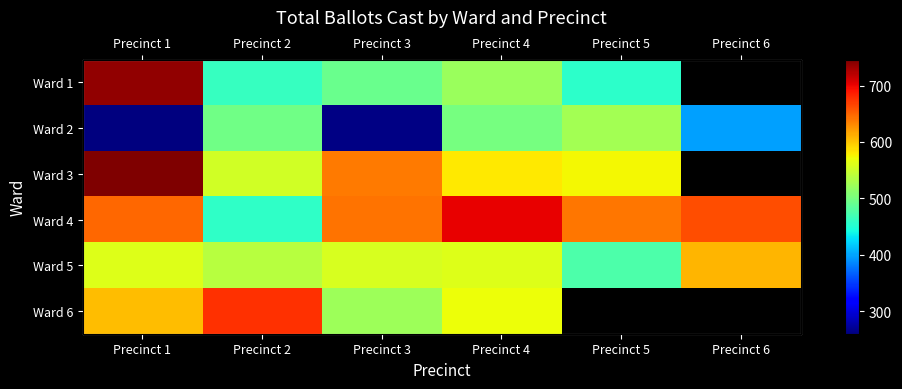

Rank the series by their maximum value, from highest to lowest.

Ward 3, Ward 1, Ward 4, Ward 6, Ward 5, Ward 2